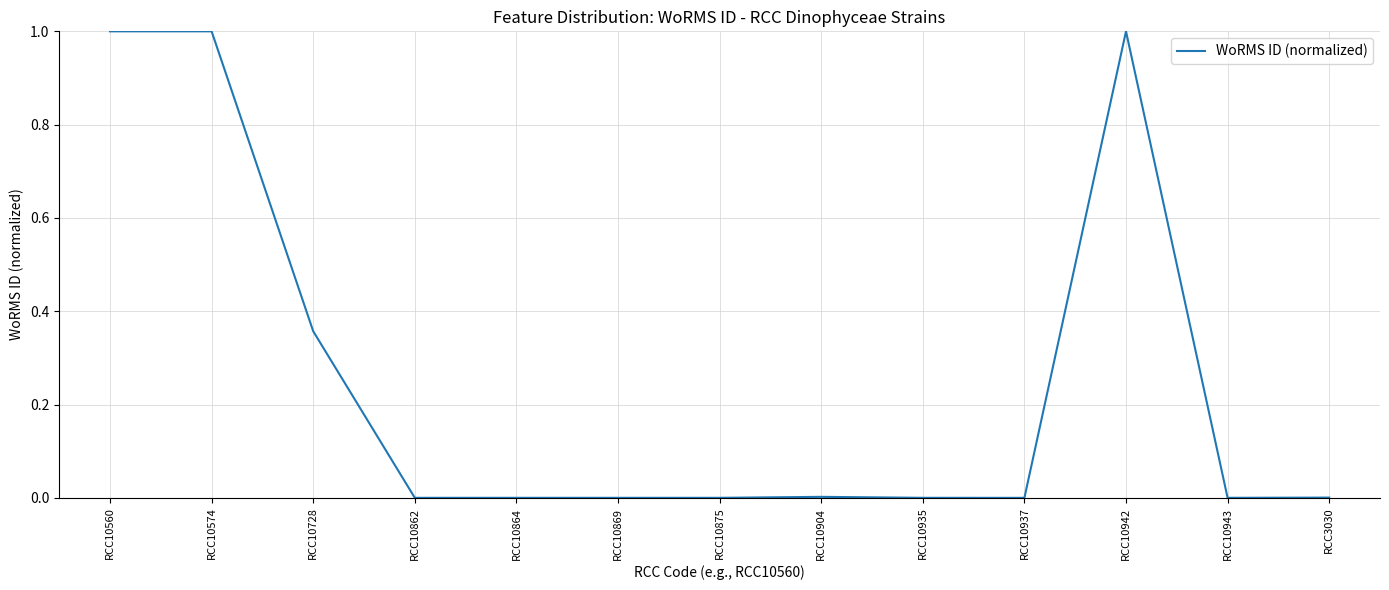

True or false: the data shows 1.7 at RCC10942.

False